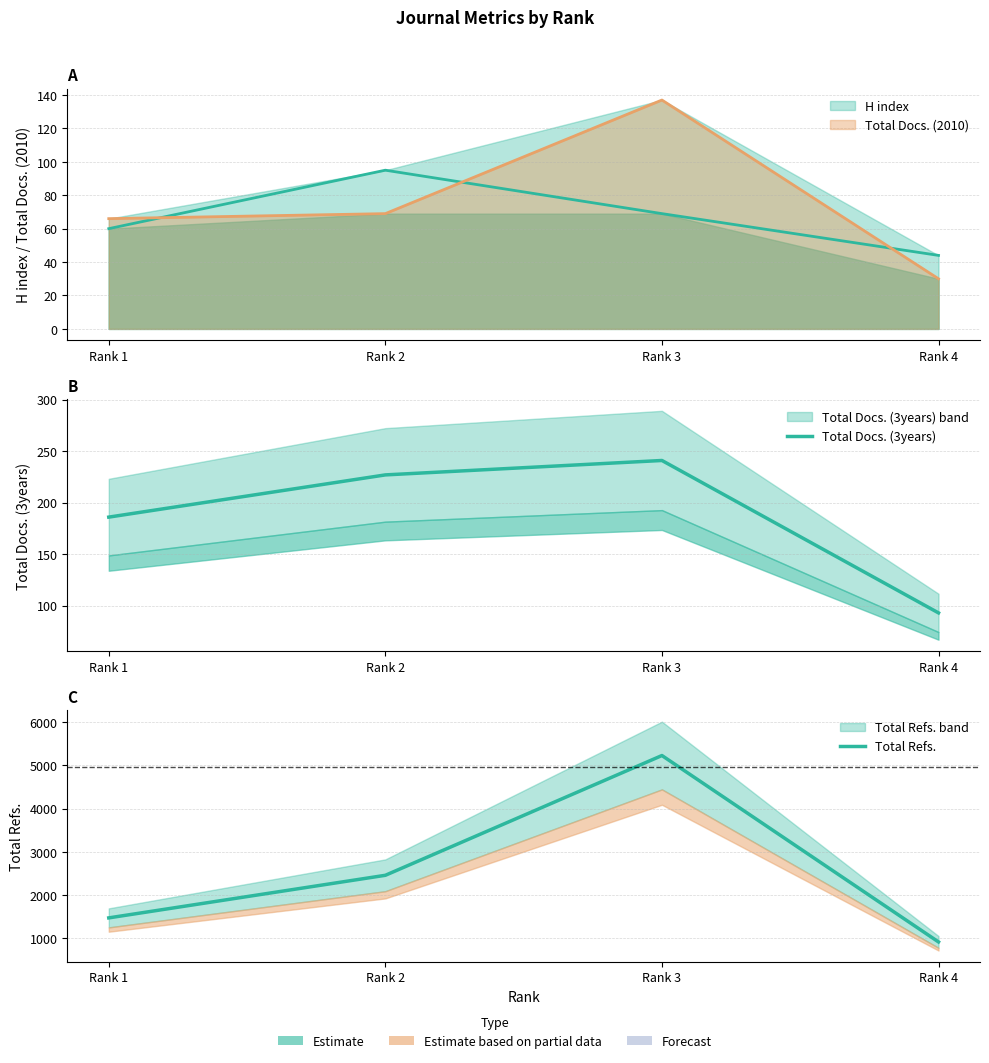

True or false: Total Docs. (3years) and Total Refs. intersect in this chart.

False